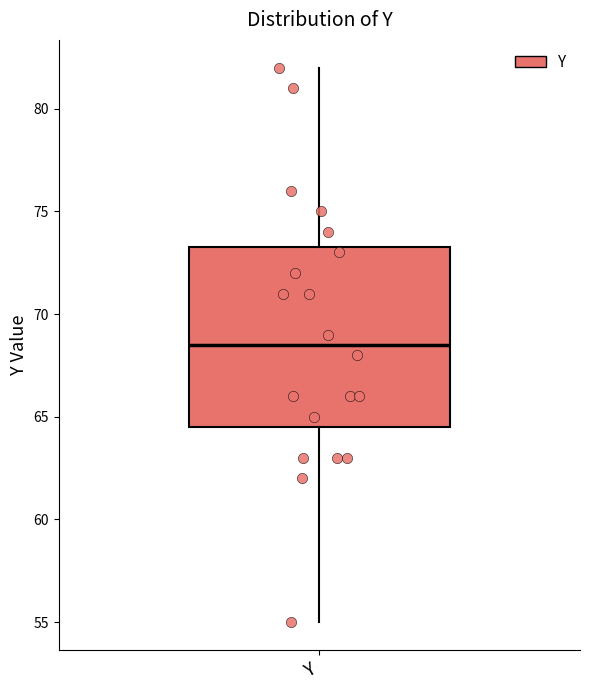

Read this box plot against the y-axis: the position of the median line, the range covered by the box, and the ends of both whiskers. The values are not printed on the chart, so give them approximately, as read against the axis.

median 68.5, box 64.5 to 73.5, whiskers 55.0 to 82.0